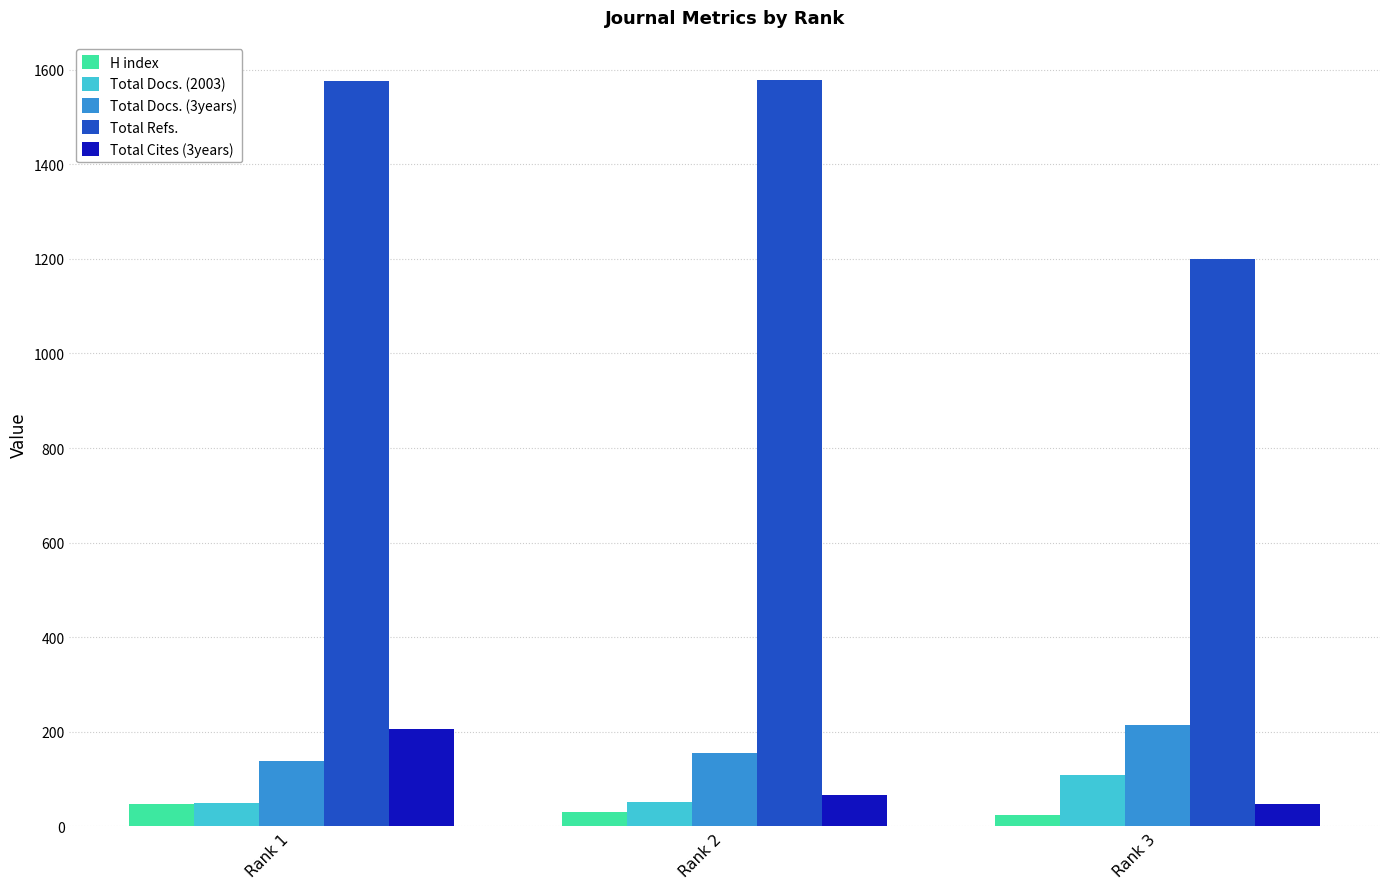

Which series has the largest range (max minus min)?

Total Refs.